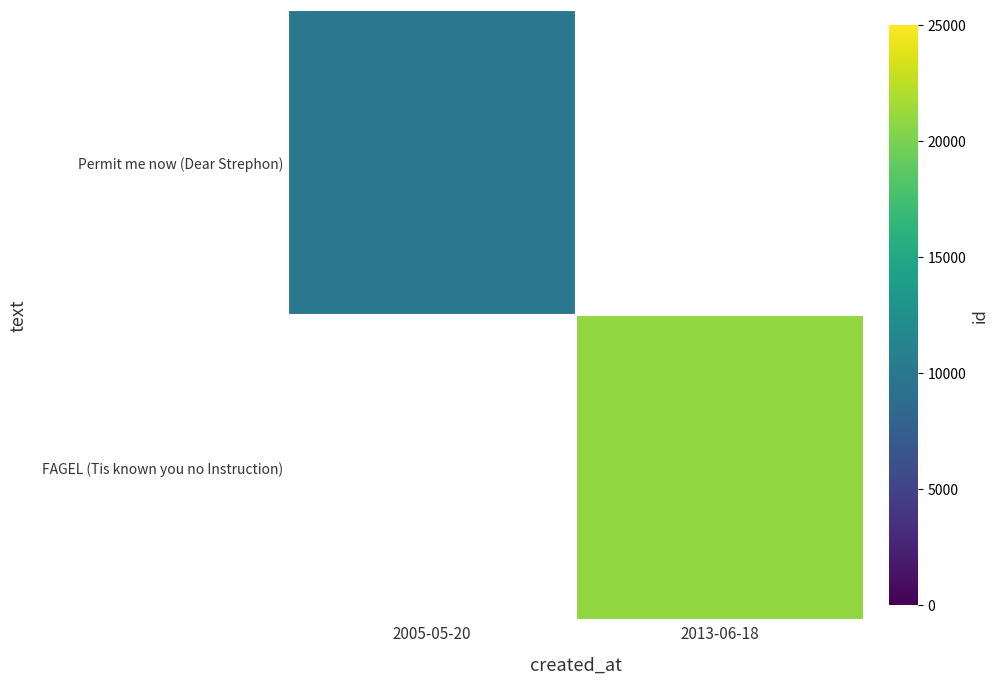

Which category has the highest value across all series?

2013-06-18